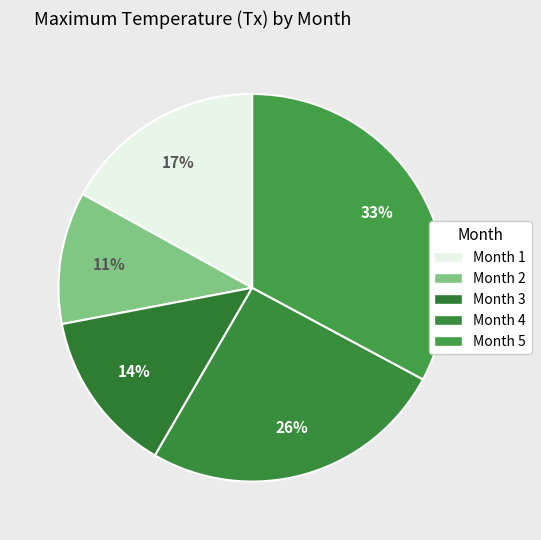

Does any single category account for the majority?

No